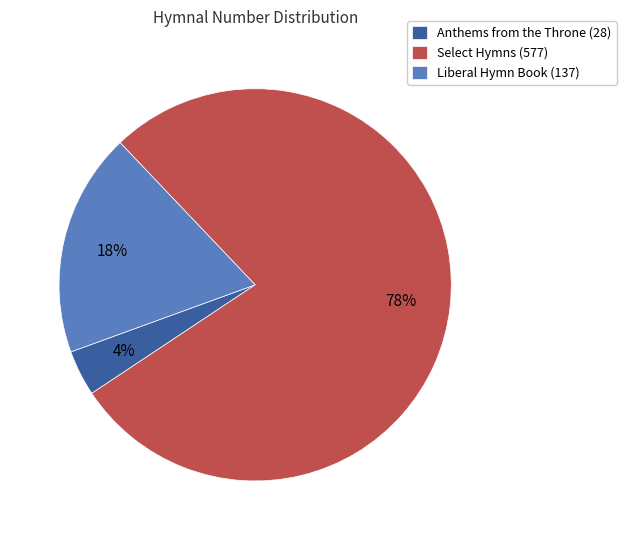

Combined, do Anthems from the Throne (28) and Liberal Hymn Book (137) account for over 50%?

No